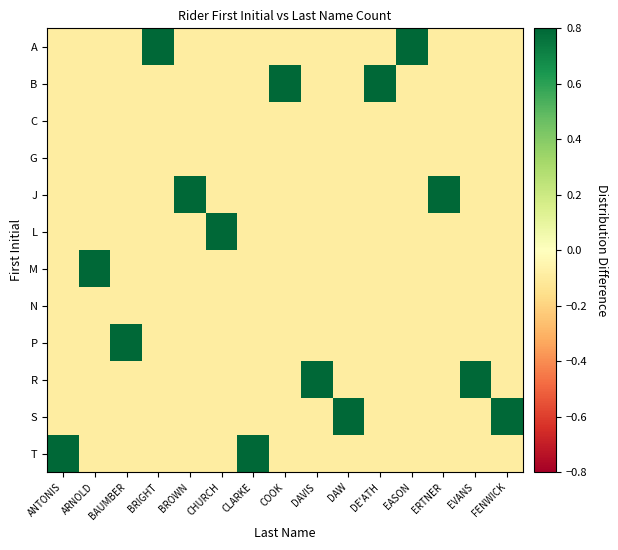

At which category is the sum across all series the highest?

ERTNER